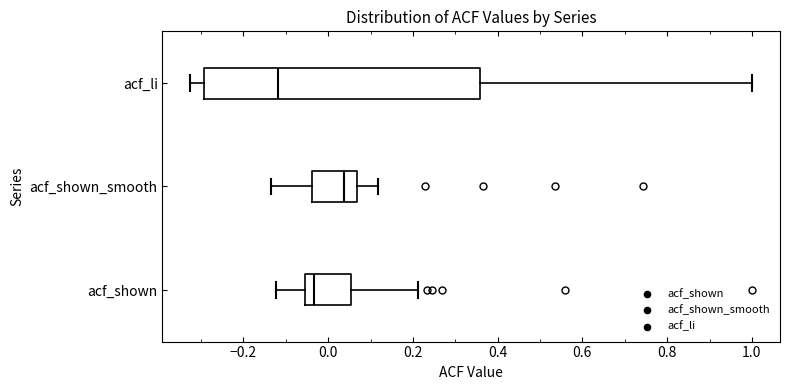

Reading bottom to top, transcribe this box plot: for each box, give where its median line is, the range the box spans, and where its two whiskers end, as read against the x-axis. The values are not printed on the chart, so give them approximately, as read against the axis.

acf_shown: median -0.04, box -0.06 to 0.06, whiskers -0.12 to 0.22
acf_shown_smooth: median 0.04, box -0.04 to 0.06, whiskers -0.14 to 0.12
acf_li: median -0.12, box -0.30 to 0.36, whiskers -0.32 to 1.00